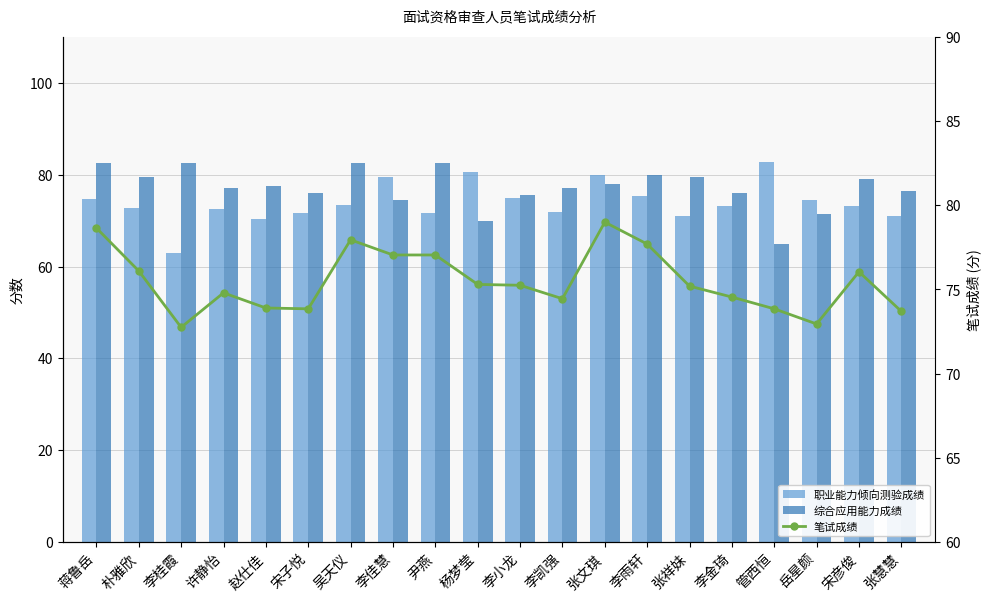

Reading right to left, list all the values displayed in this chart.

职业能力倾向测验成绩: 70.9	73.1	74.4	82.7	73.1	70.9	75.4	80.0	71.9	75.0	80.6	71.6	79.6	73.4	71.7	70.3	72.6	63.0	72.7	74.8
综合应用能力成绩: 76.5	79.0	71.5	65.0	76.0	79.5	80.0	78.0	77.0	75.5	70.0	82.5	74.5	82.5	76.0	77.5	77.0	82.5	79.5	82.5
笔试成绩: 73.7	76.0	73.0	73.8	74.5	75.2	77.7	79.0	74.5	75.2	75.3	77.0	77.0	78.0	73.8	73.9	74.8	72.8	76.1	78.7